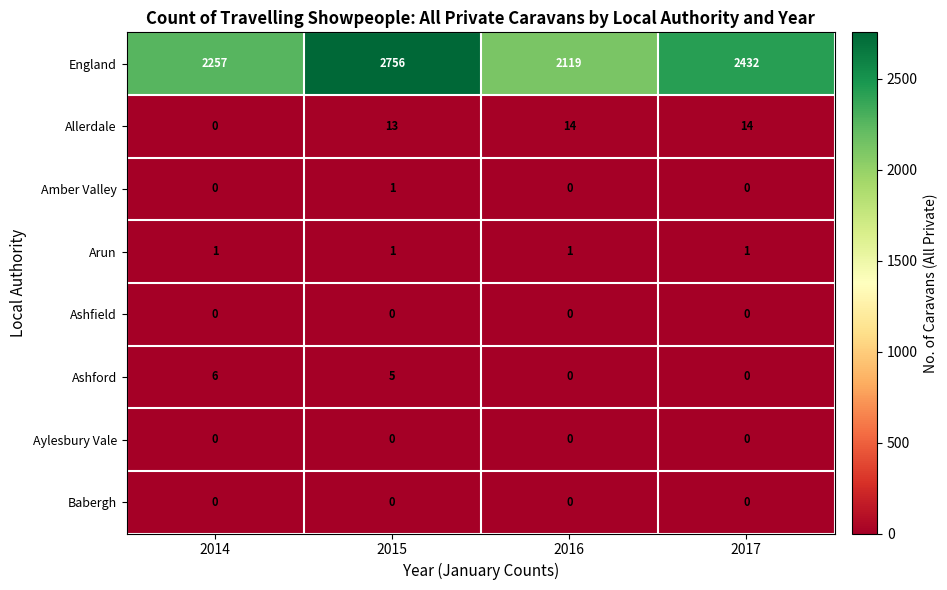

How many distinct data groups are displayed?

8